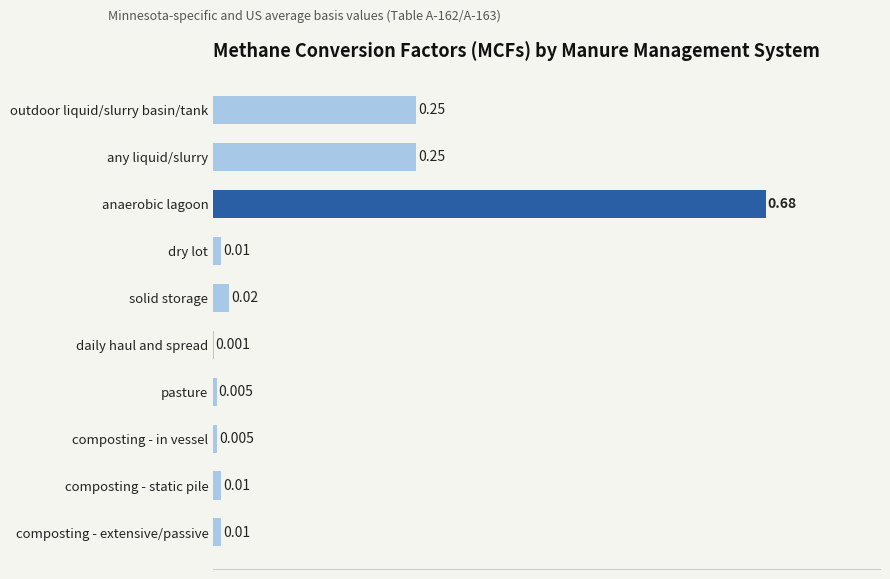

Which label corresponds to the largest value in the chart?

anaerobic lagoon